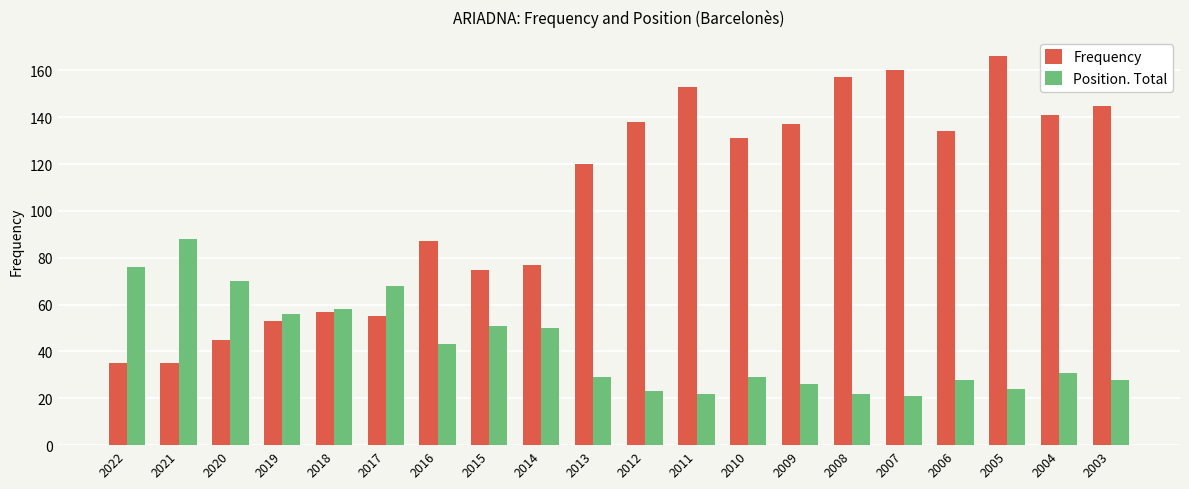

Reading left to right, list all the values displayed in this chart.

Frequency: 35	35	45	53	57	55	87	75	77	120	138	153	131	137	157	160	134	166	141	145
Position. Total: 76	88	70	56	58	68	43	51	50	29	23	22	29	26	22	21	28	24	31	28